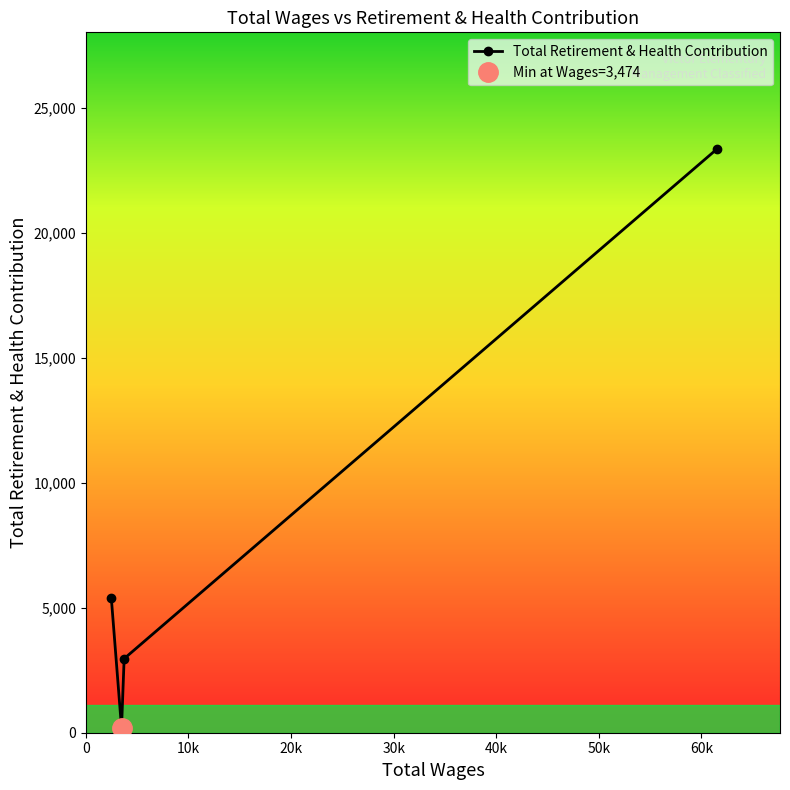

How many values are below 5401?

2